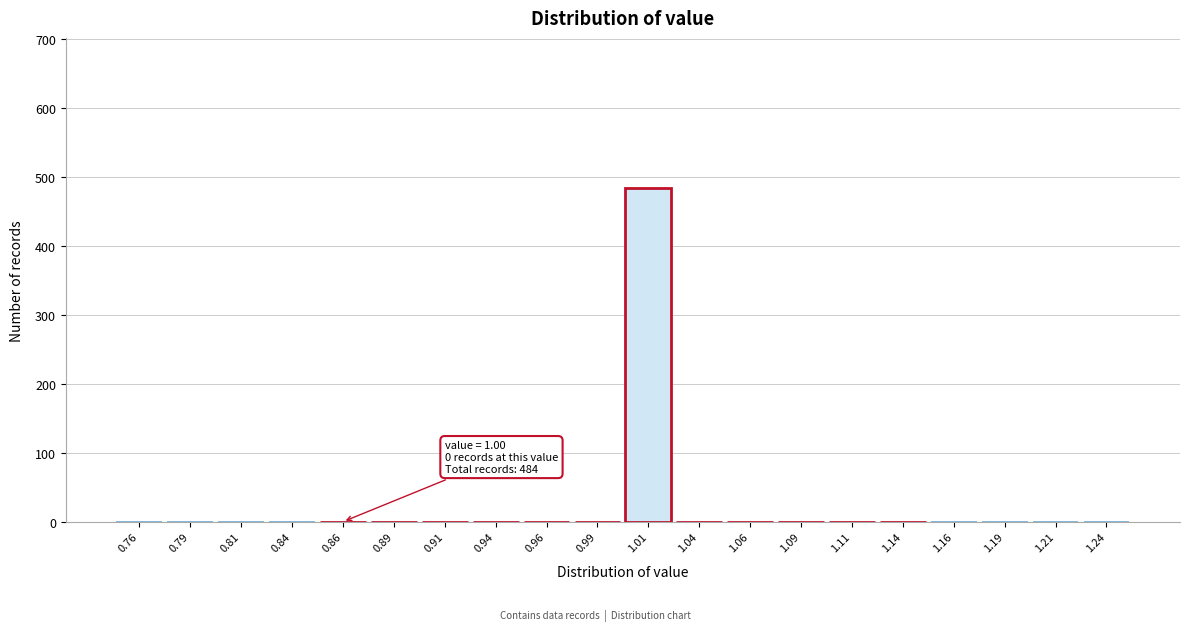

Over which range of the x-axis is the bar tallest?

1.000 to 1.025